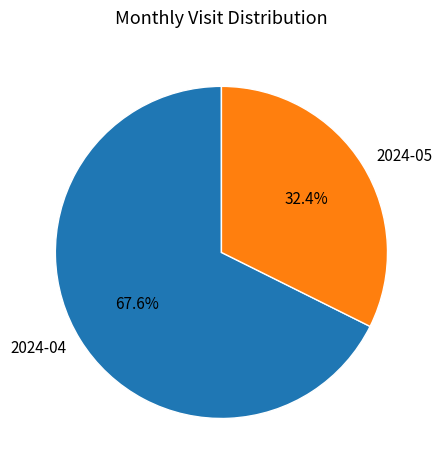

To the nearest percent, what is the combined percentage of 2024-04 and 2024-05?

100%